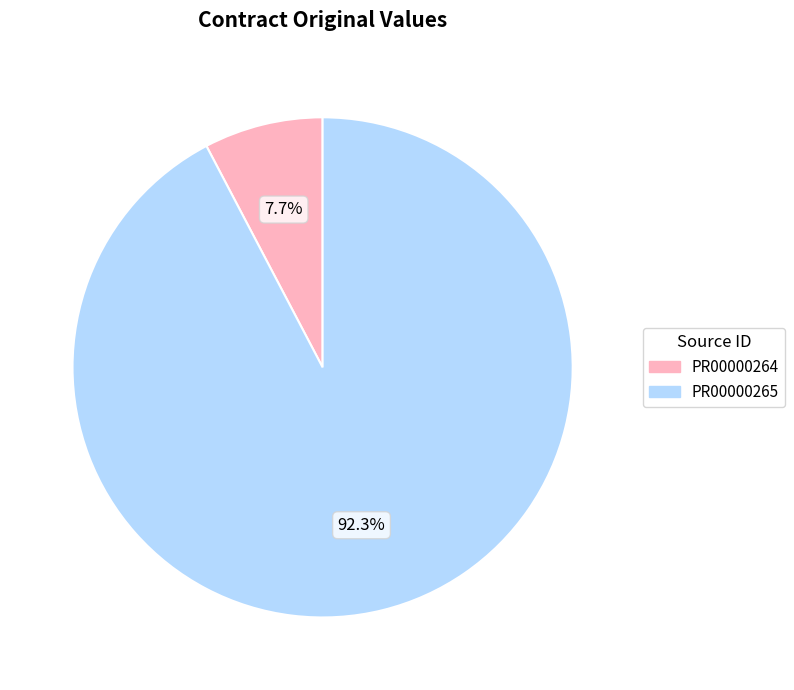

The PR00000265 slice represents 92% of the pie. True or false?

True